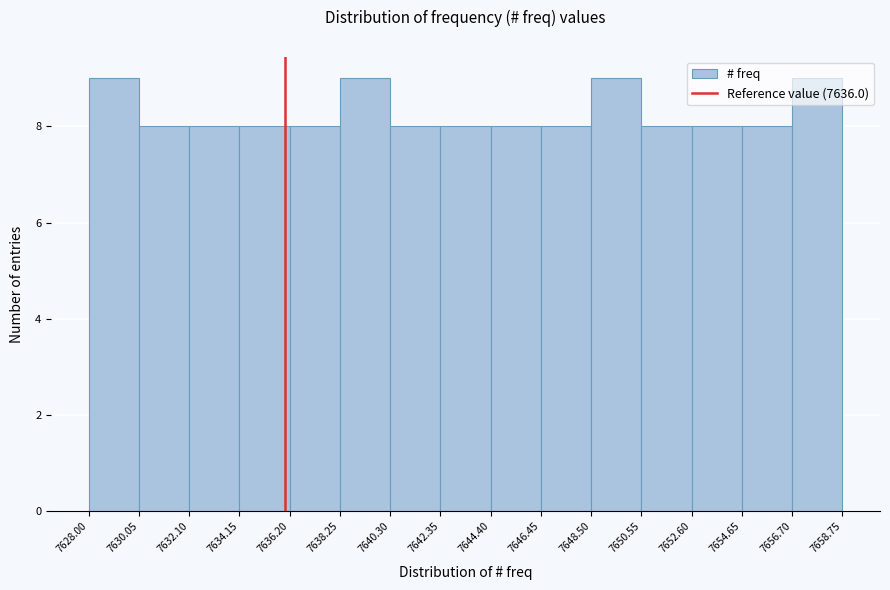

Reading left to right, list every bar in this chart as the range it spans on the x-axis followed by its height. The values are not printed on the chart, so give them approximately, as read against the axis.

7628.00 to 7630.05: 9
7630.05 to 7632.10: 8
7632.10 to 7634.15: 8
7634.15 to 7636.20: 8
7636.20 to 7638.25: 8
7638.25 to 7640.30: 9
7640.30 to 7642.35: 8
7642.35 to 7644.40: 8
7644.40 to 7646.45: 8
7646.45 to 7648.50: 8
7648.50 to 7650.55: 9
7650.55 to 7652.60: 8
7652.60 to 7654.65: 8
7654.65 to 7656.70: 8
7656.70 to 7658.75: 9